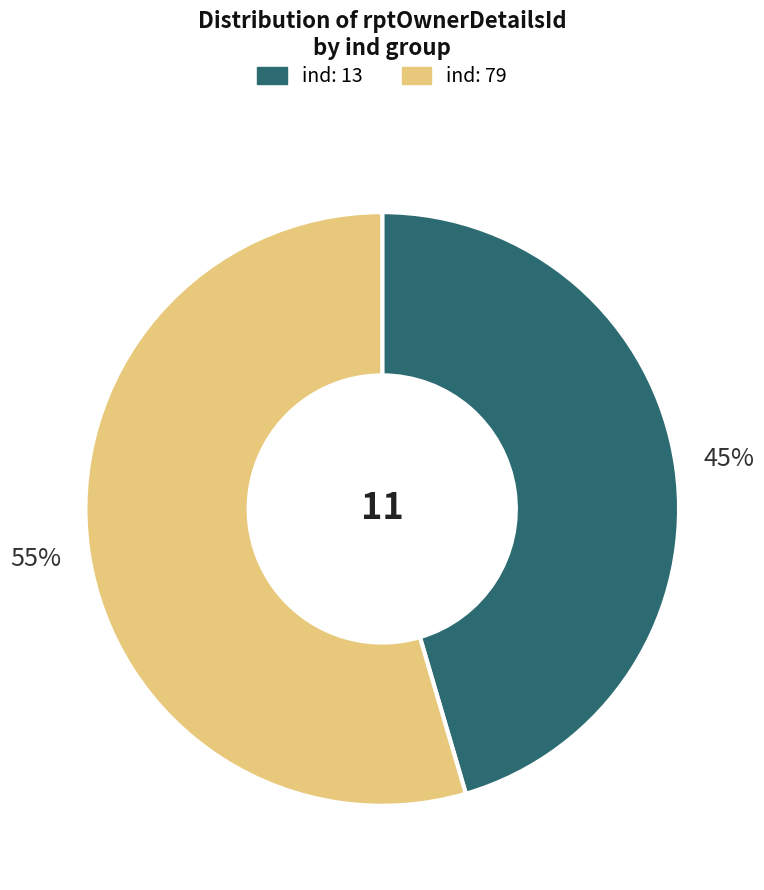

Count the number of slices in the pie.

2